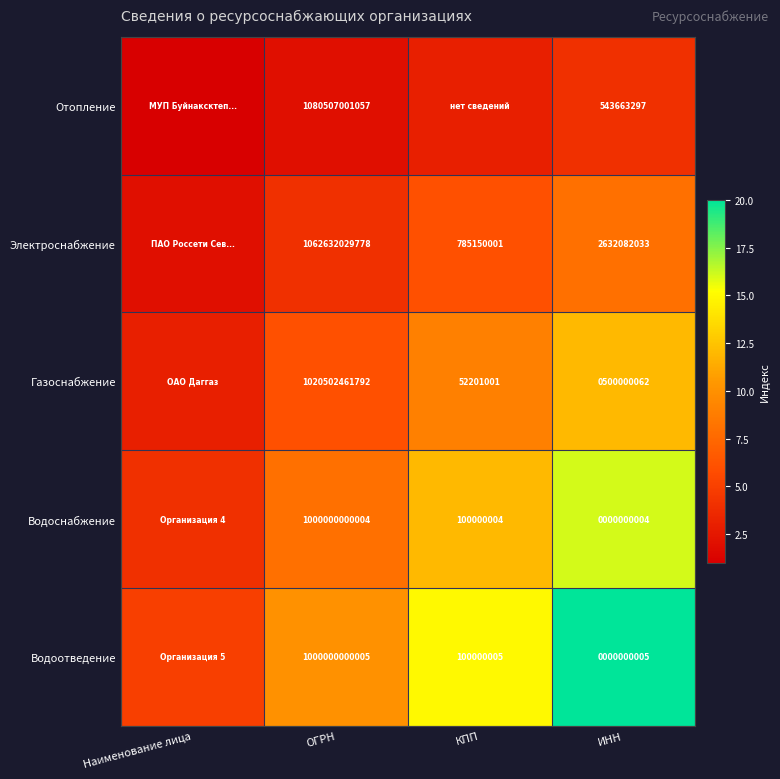

Rank the series at ОГРН from highest to lowest value.

Отопление, Электроснабжение, Газоснабжение, Водоотведение, Водоснабжение